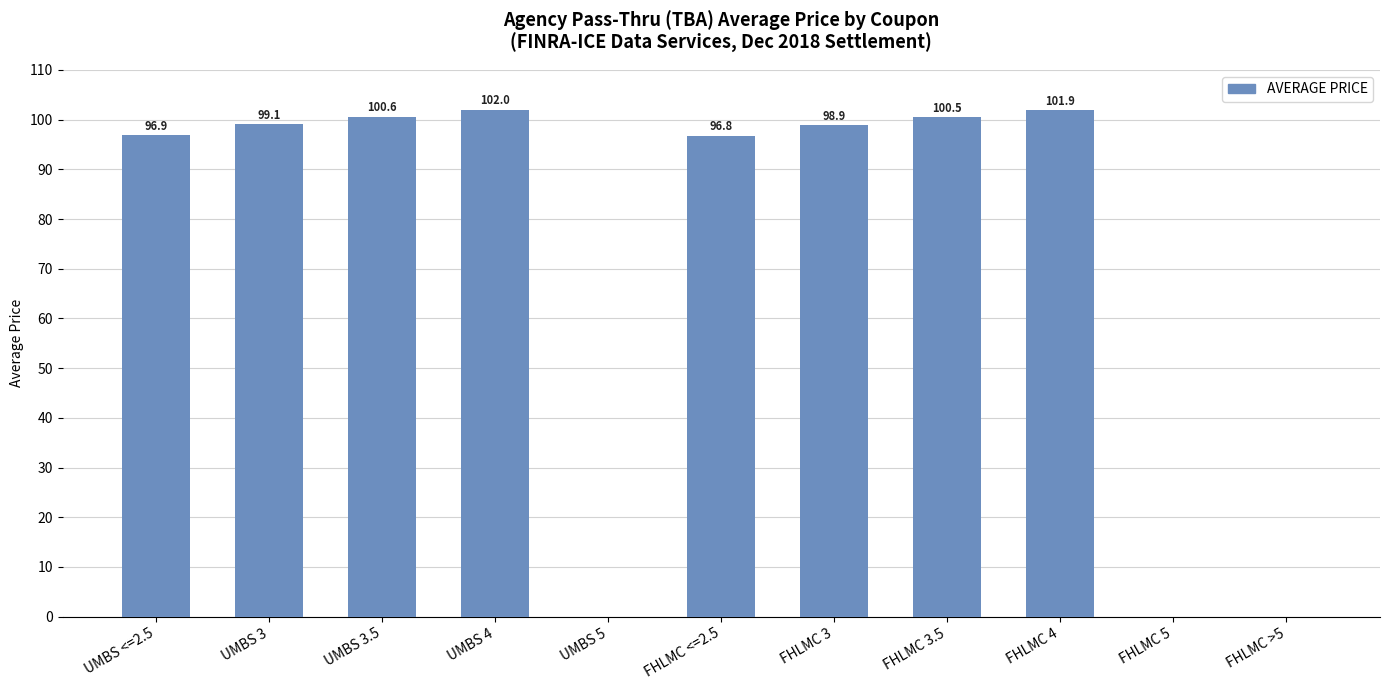

Where is the data nearest to the value 51?

FHLMC <=2.5